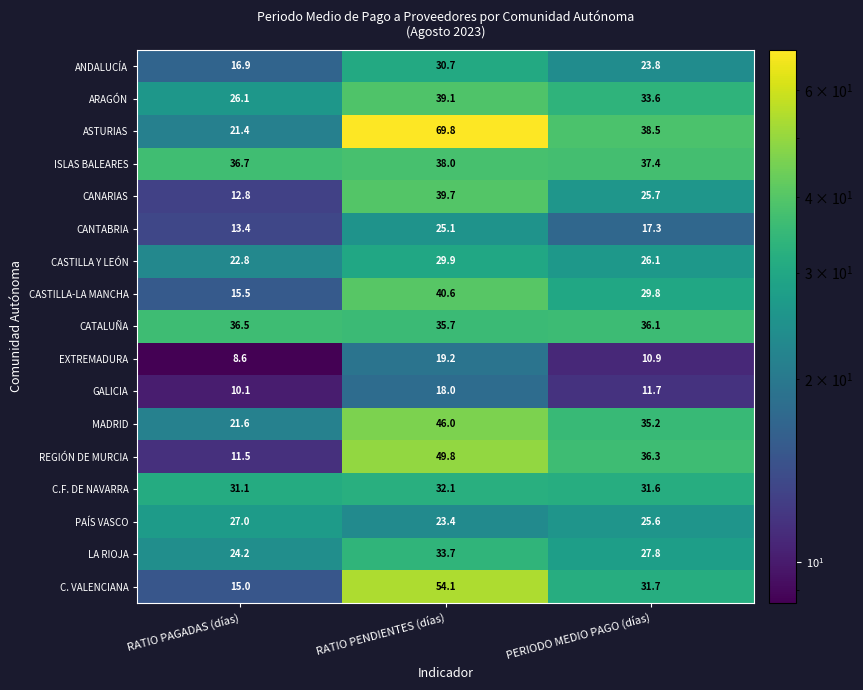

Which series has the widest spread of values?

ASTURIAS